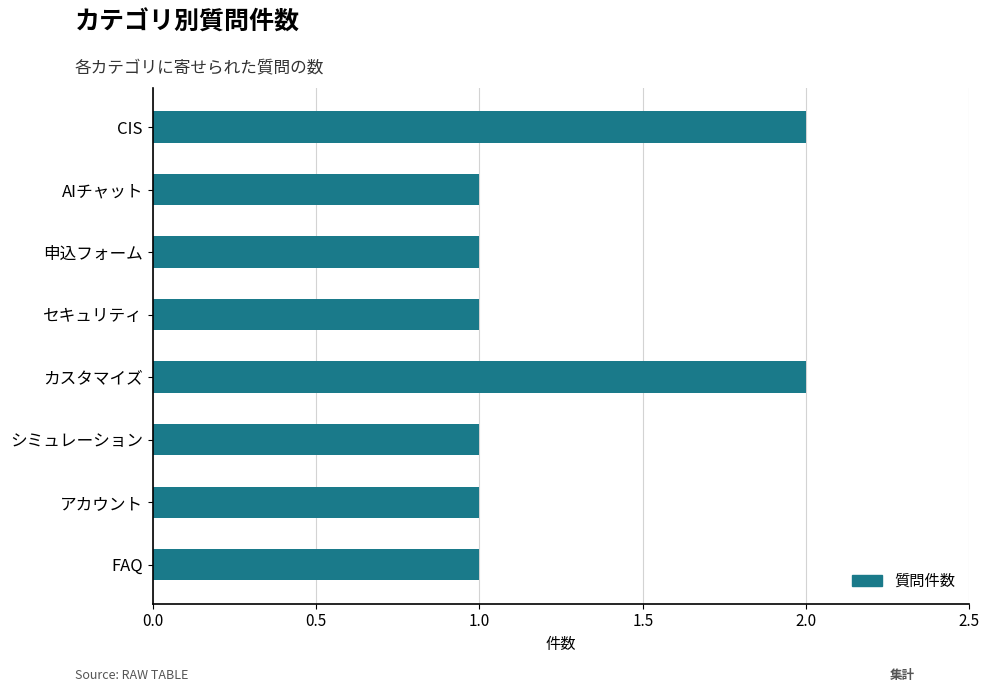

Does the chart contain stacked bars?

No